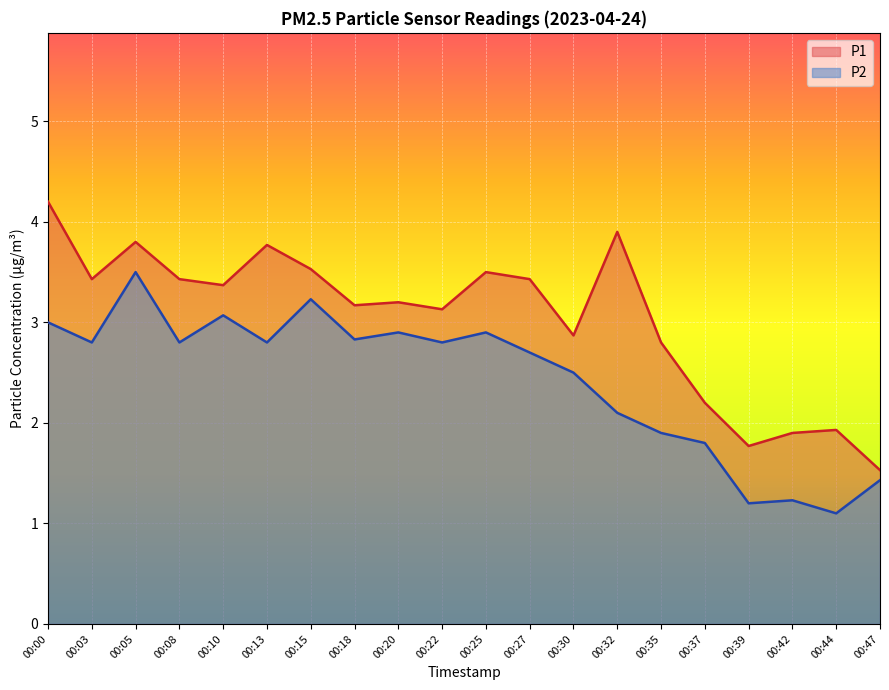

Rank the series by their maximum value, from highest to lowest.

P1, P2